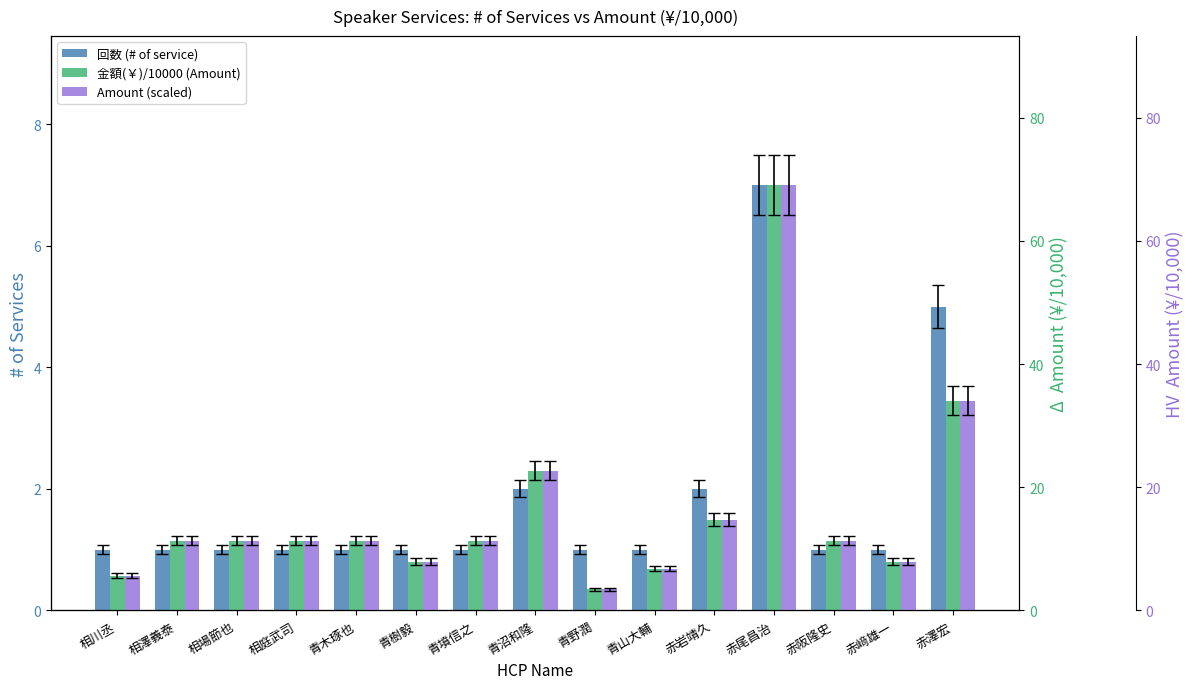

What are all the series names shown in the legend?

回数 (# of service), 金額(￥)/10000 (Amount), Amount (scaled)